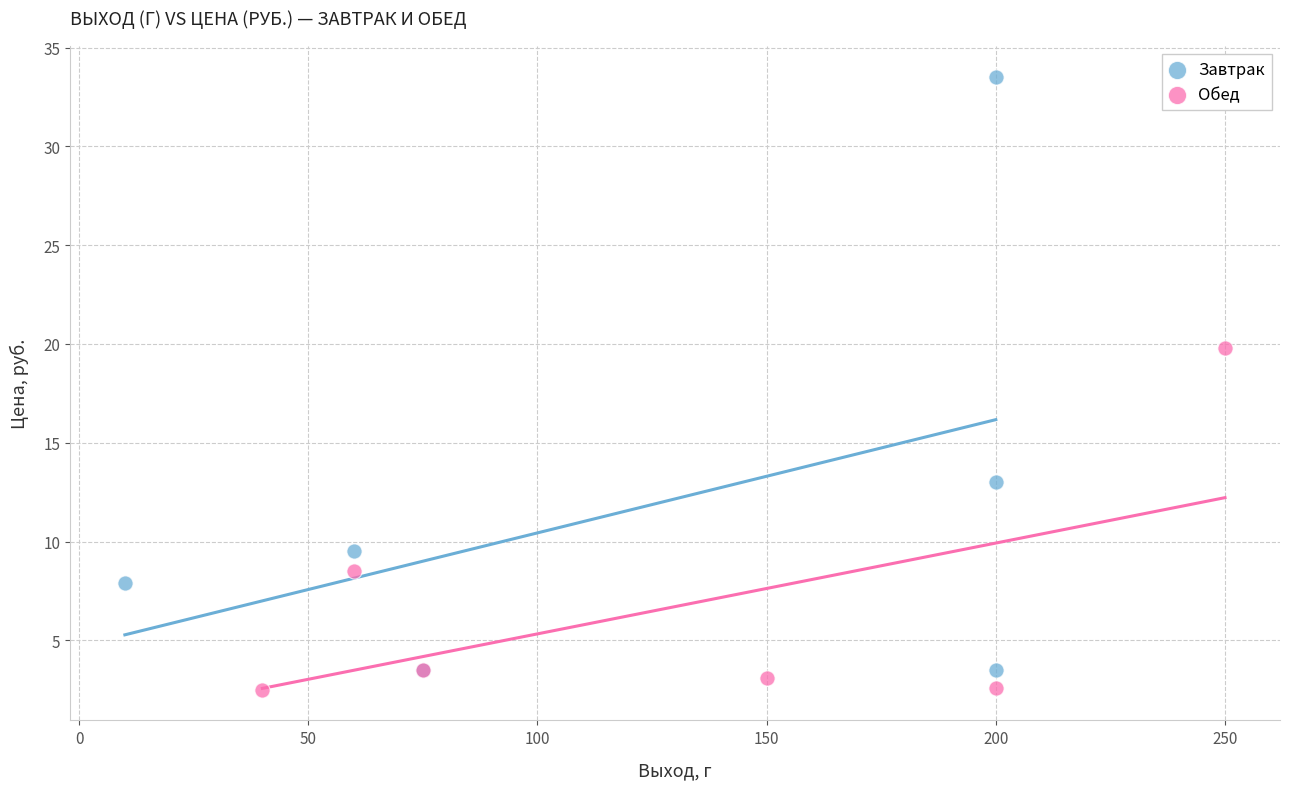

Which series contains the lowest Y value?

Обед